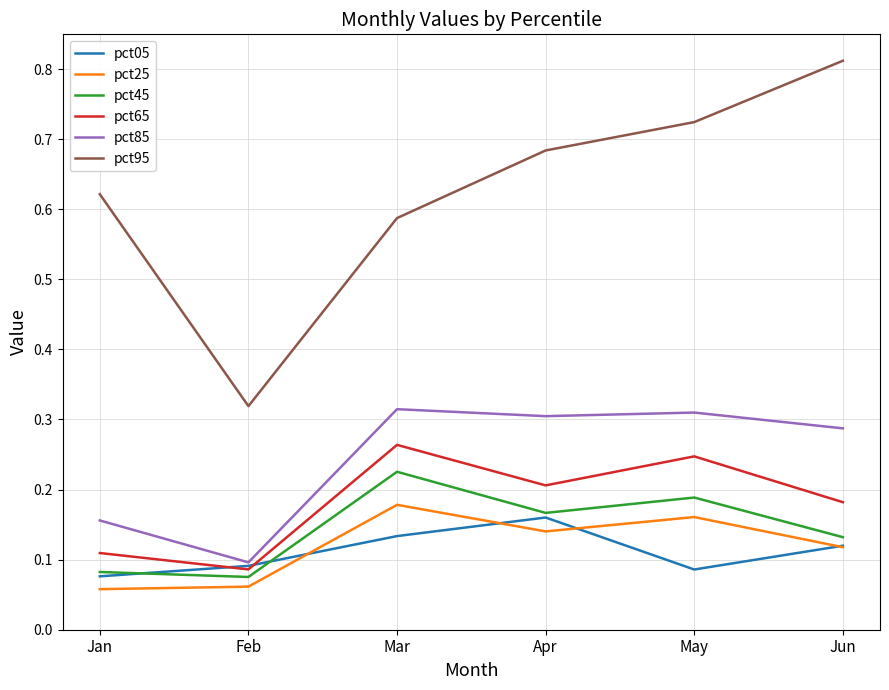

At which category does the chart reach its peak across all series?

Jun